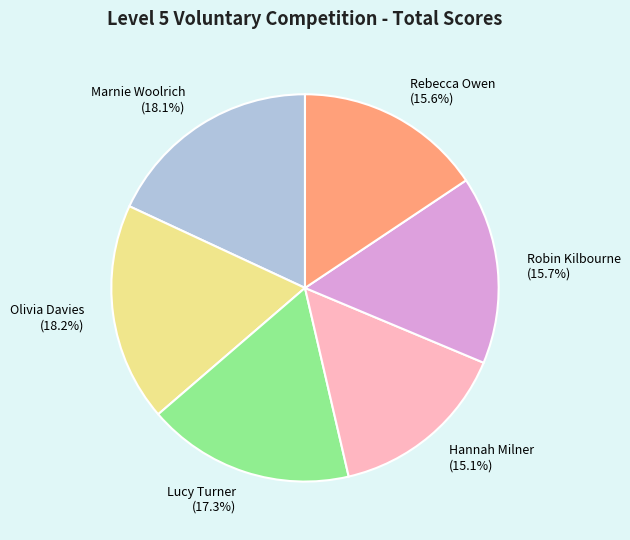

Count the number of slices in the pie.

6